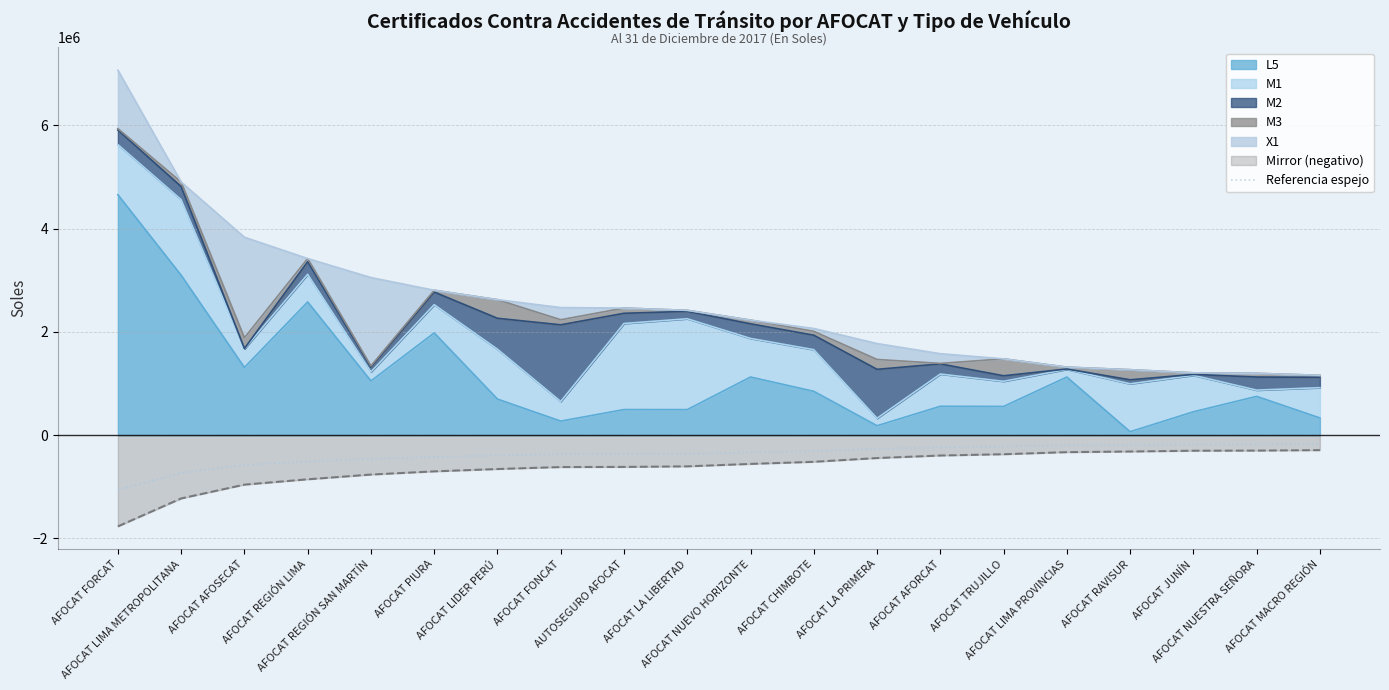

Which label corresponds to the smallest value in the chart?

AFOCAT FORCAT